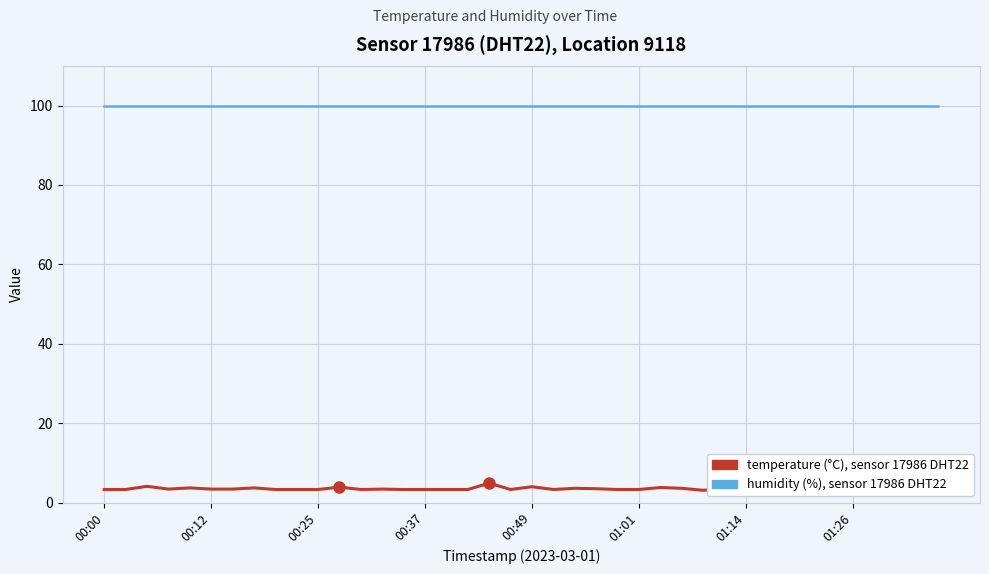

What is the maximum value shown in the chart?

99.9